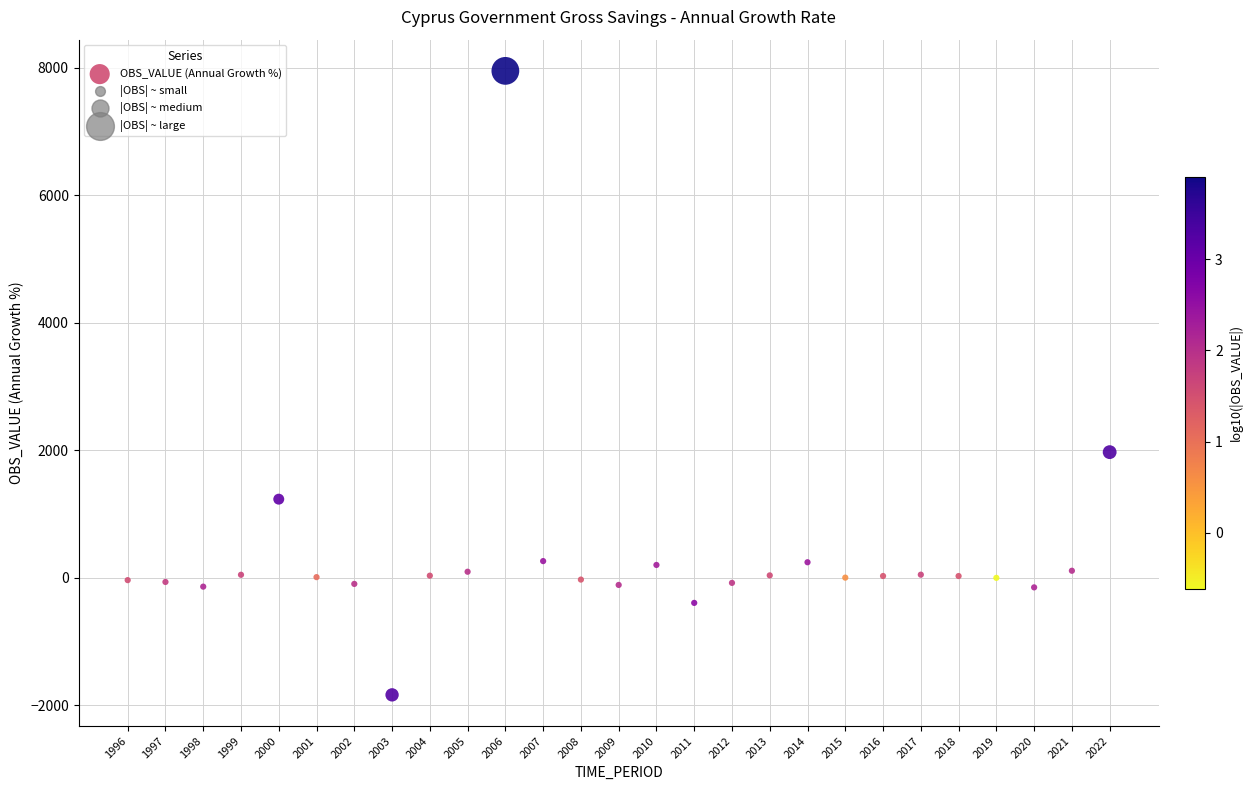

What is the range of X values (max minus min)?

26.0